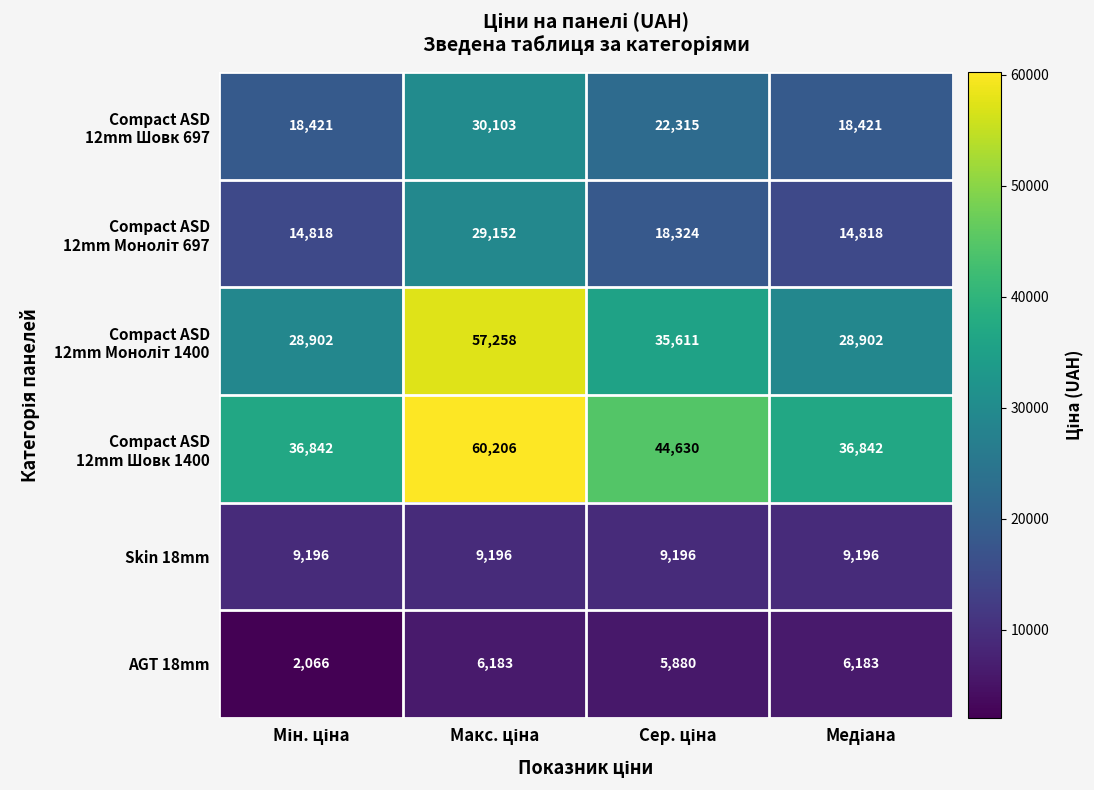

What is the greatest value displayed?

60206